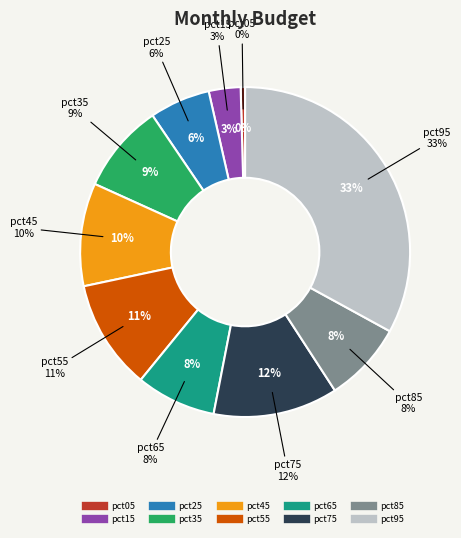

The pct55 slice represents 22% of the pie. True or false?

False